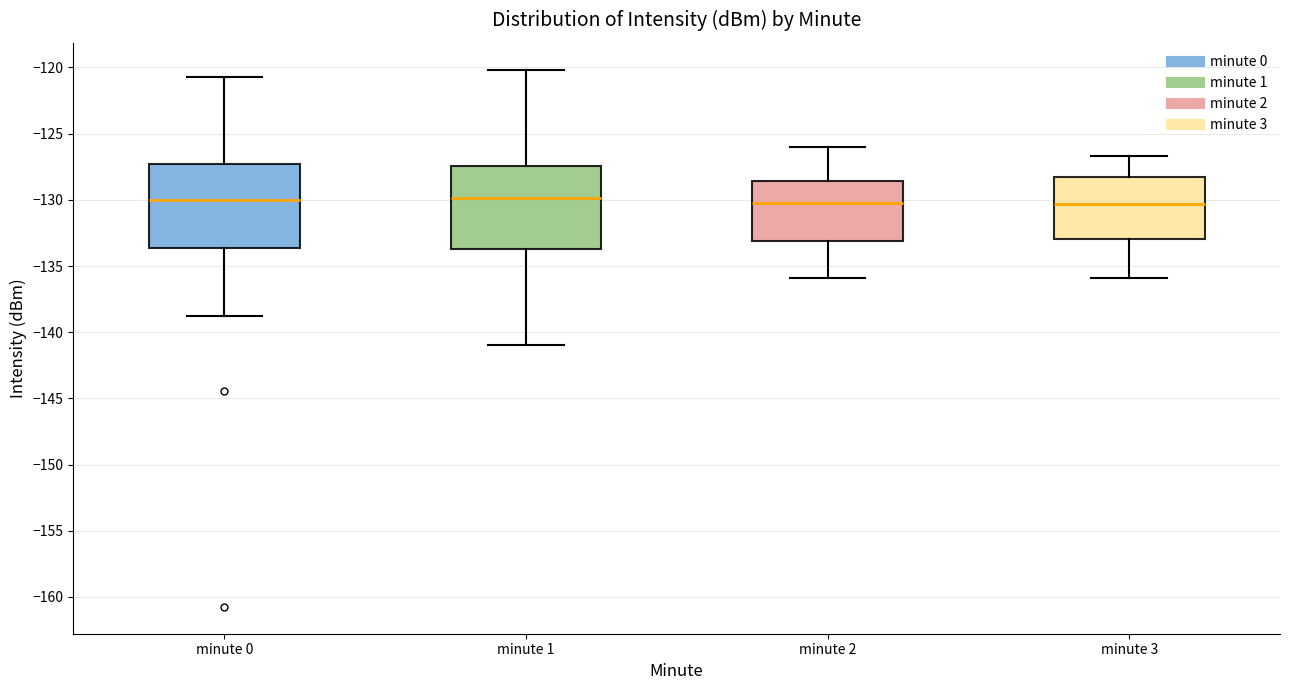

Where does the upper whisker of the box for minute 2 end on the y-axis? The values are not printed on the chart, so give them approximately, as read against the axis.

-126.0